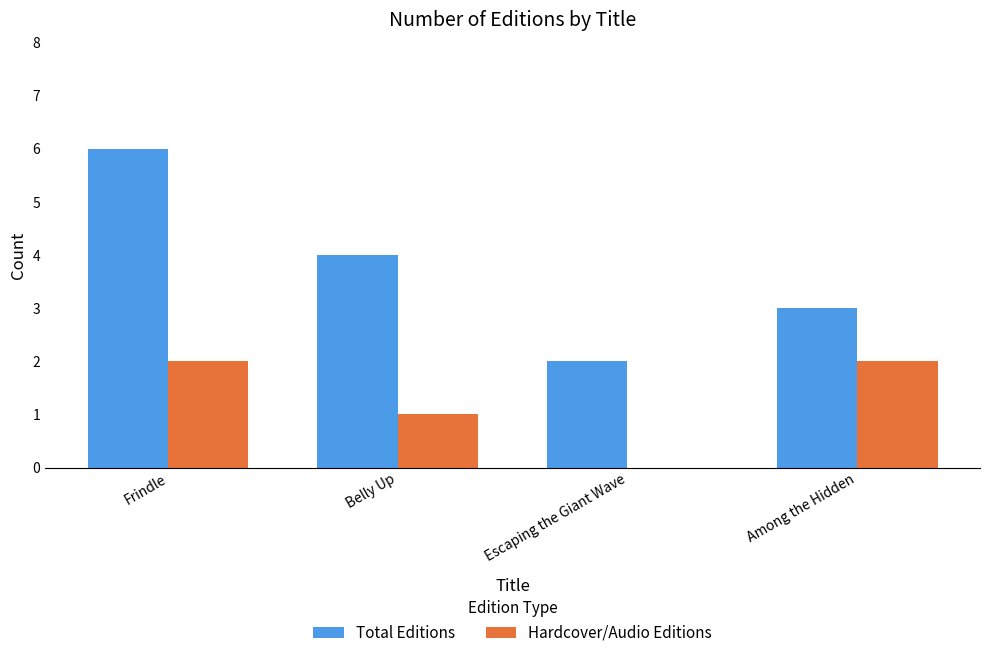

What is the greatest value displayed?

6